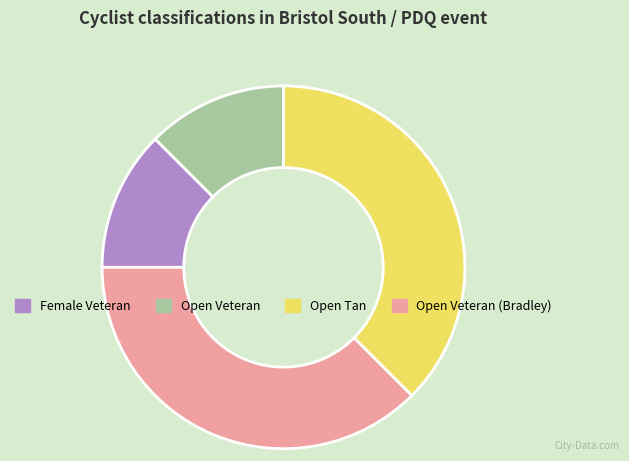

How many slices are in this pie chart?

4